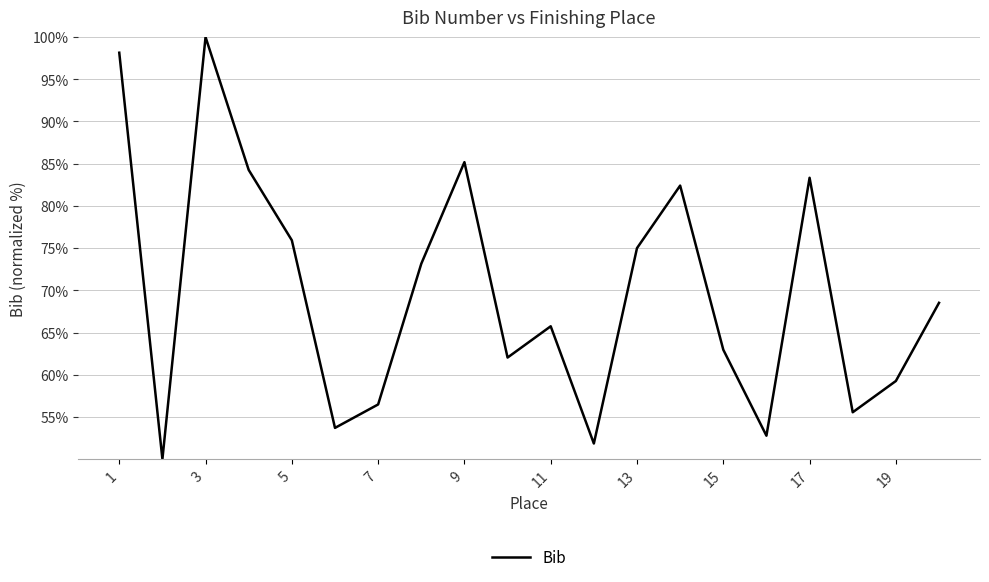

What is the difference between the maximum and minimum values?

50.0